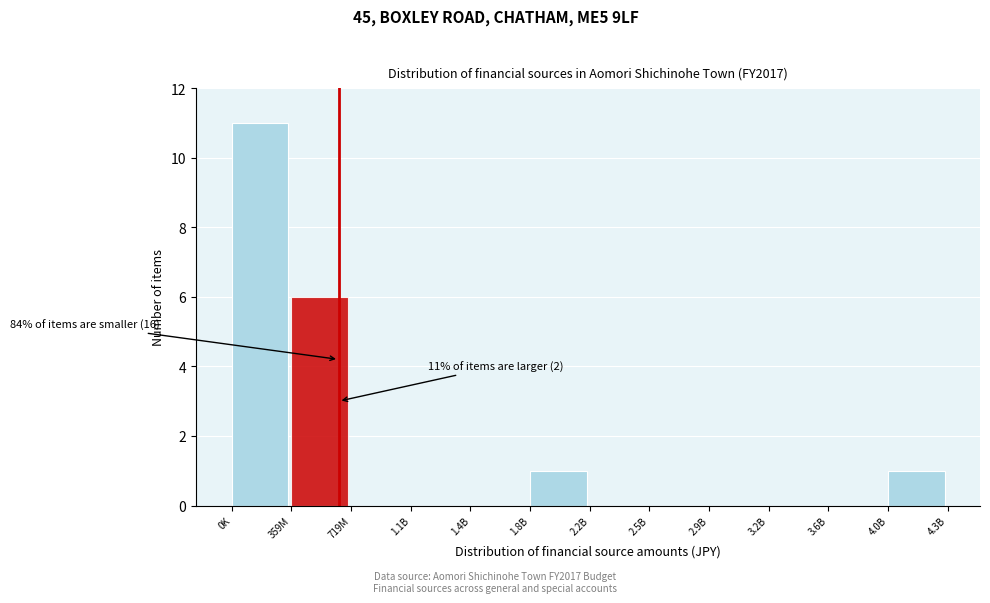

Reading right to left, list all the values displayed in this chart.

4.0B=1	3.6B=0	3.2B=0	2.9B=0	2.5B=0	2.2B=0	1.8B=1	1.4B=0	1.1B=0	719M=0	359M=6	0K=11